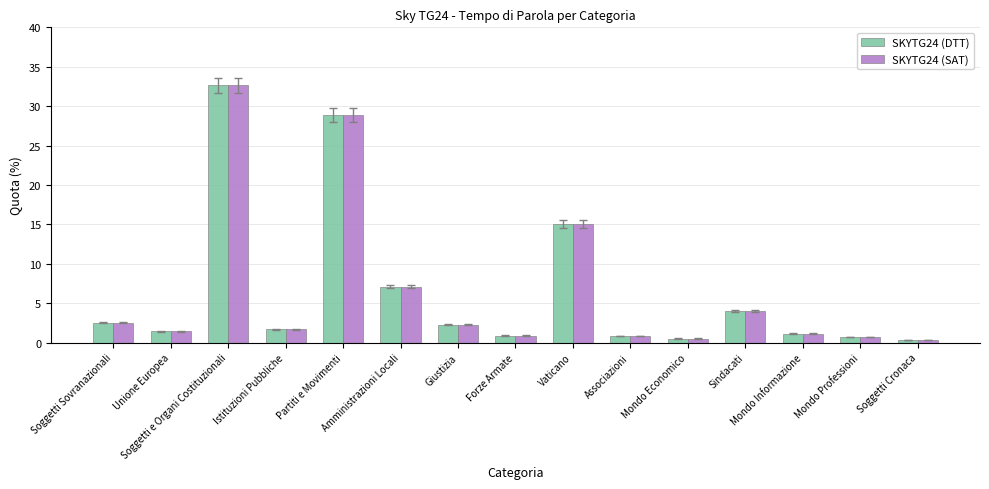

What are all the series names shown in the legend?

SKYTG24 (DTT), SKYTG24 (SAT)